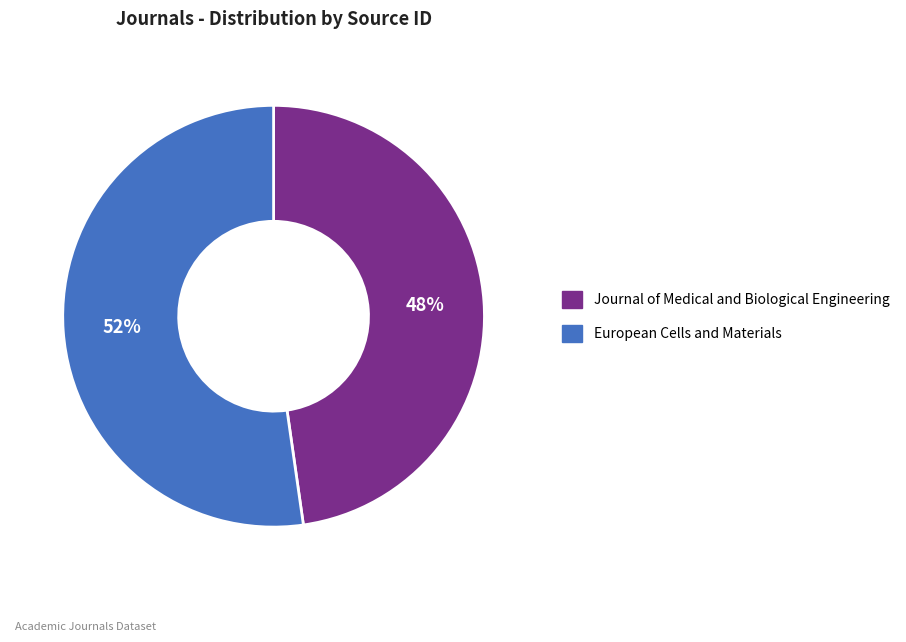

To the nearest percent, what percentage of the pie is Journal of Medical and Biological Engineering?

48%